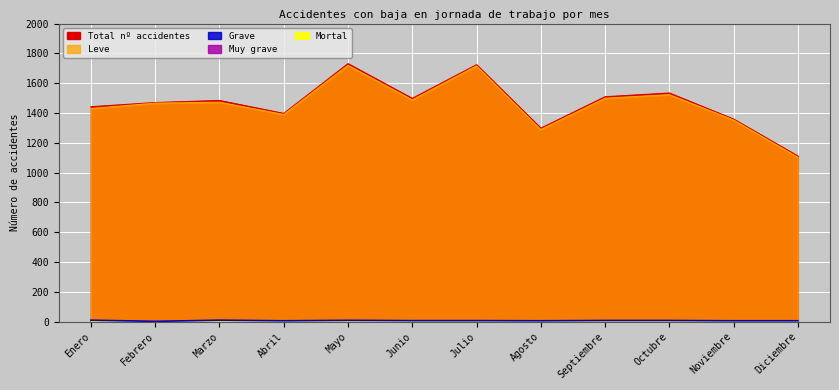

What is the label of the 9th point from the right?

Abril